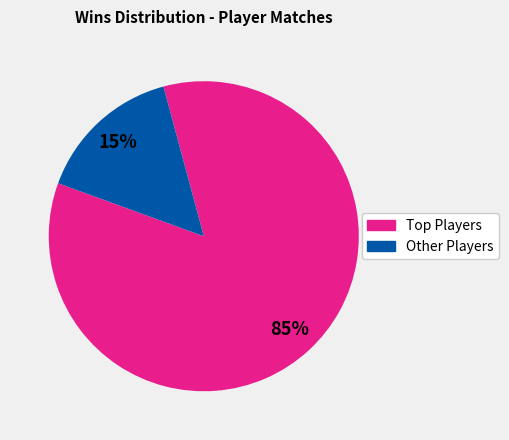

To the nearest percent, what is the average slice percentage?

50%